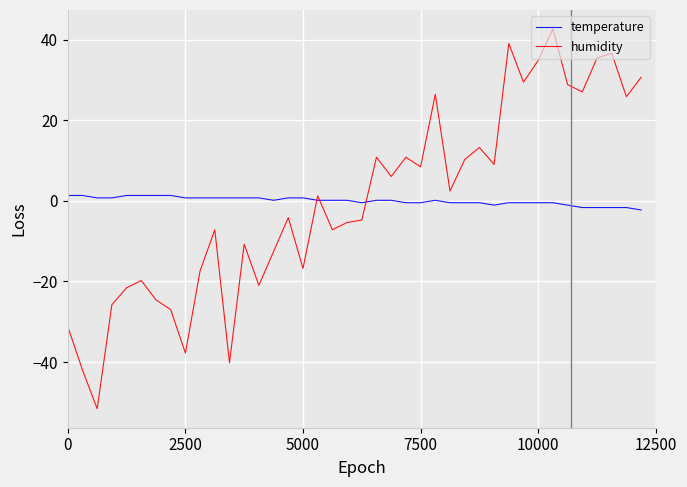

Which series has the largest range (max minus min)?

humidity